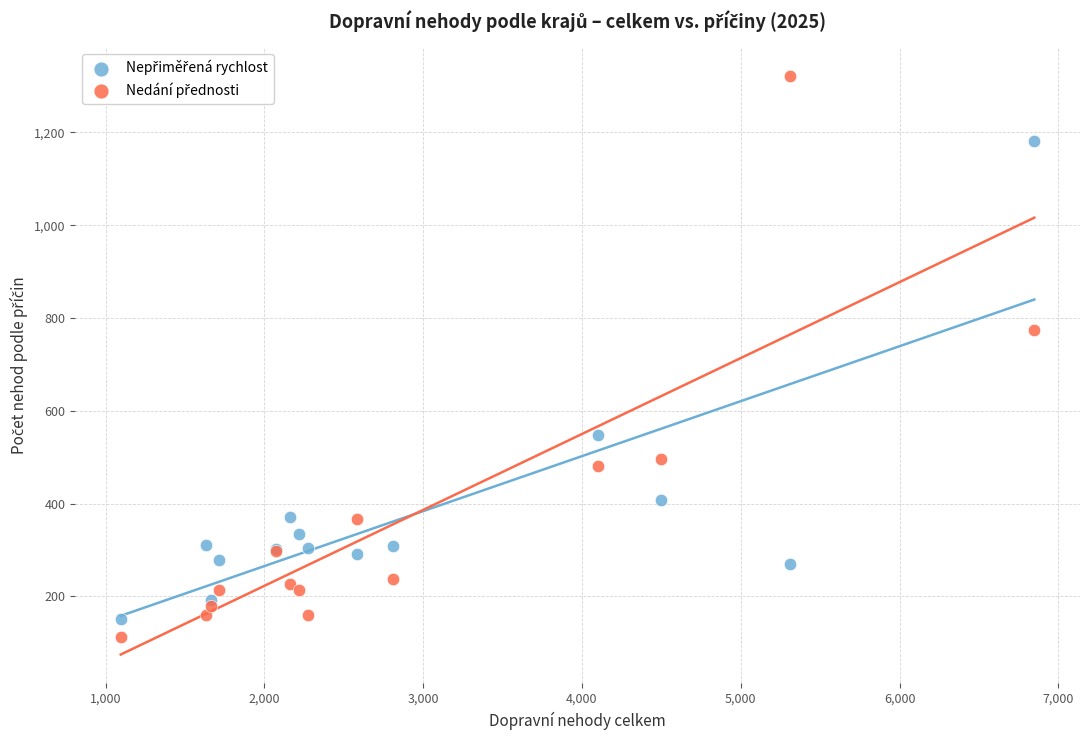

What is the X range (max minus min) for the scatter plot?

5754